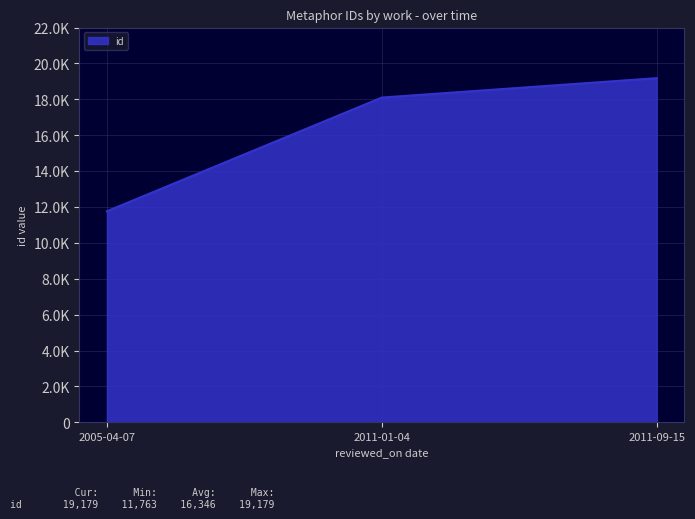

Count the values in the range 11763 to 19179.

3